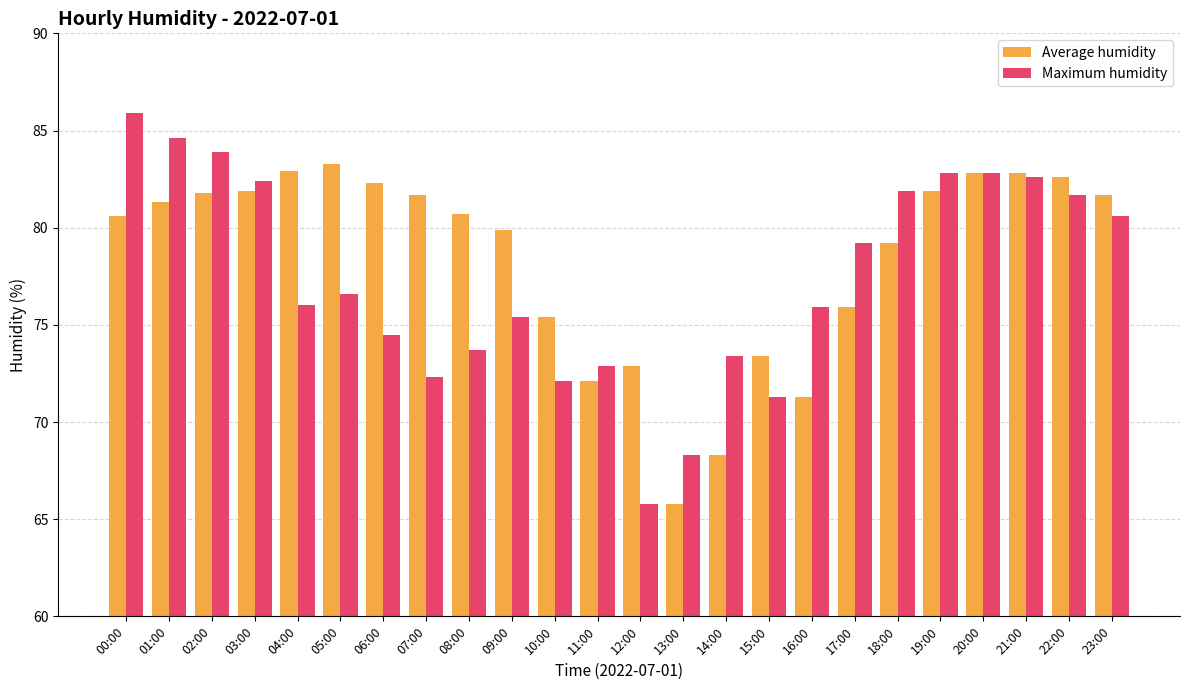

The Average humidity series shows 15.5 at 11:00. True or false?

False